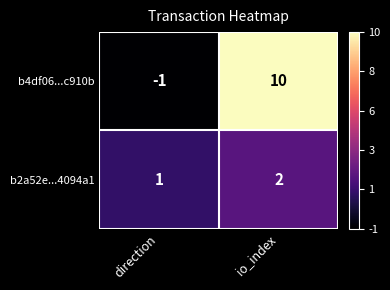

Which category has the lowest value across all series?

direction